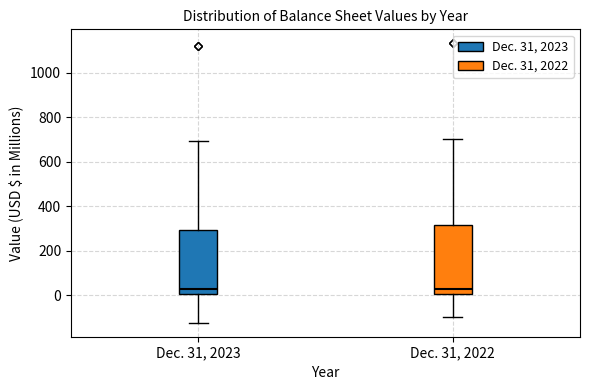

Where does the upper whisker of the box for Dec. 31, 2023 end on the y-axis? The values are not printed on the chart, so give them approximately, as read against the axis.

700